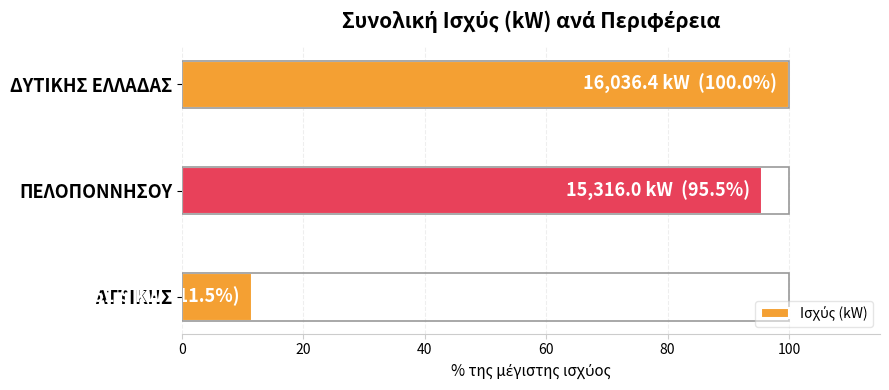

What is the sum of all values?

207.1